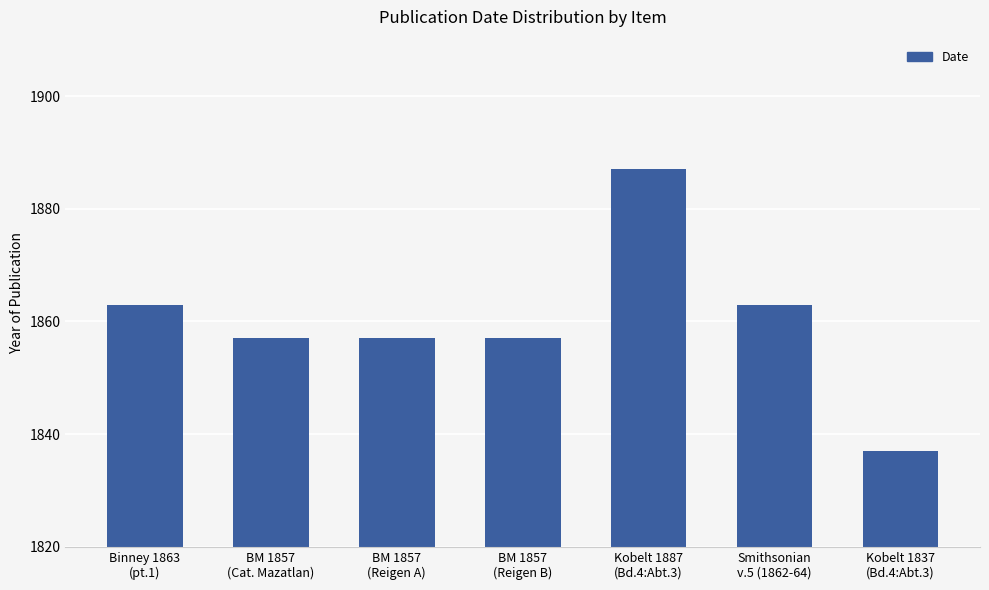

Where does the data first go above 1857?

Binney 1863
(pt.1)